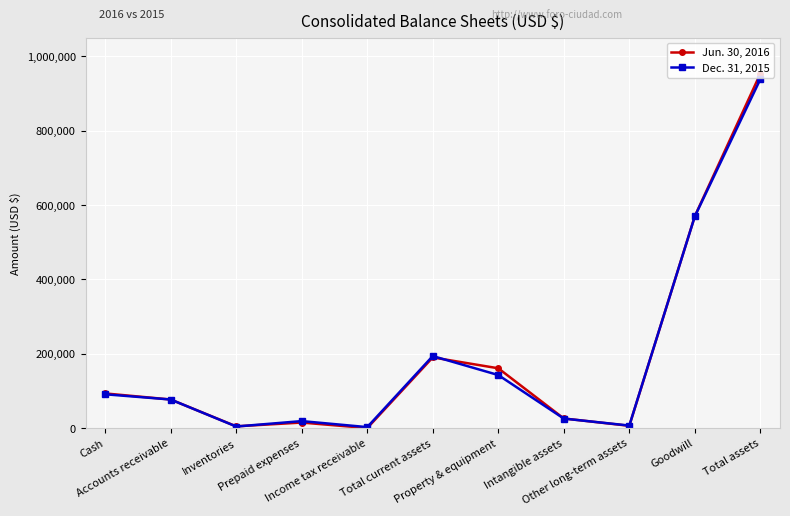

Where is Jun. 30, 2016 nearest to the value 476578?

Goodwill